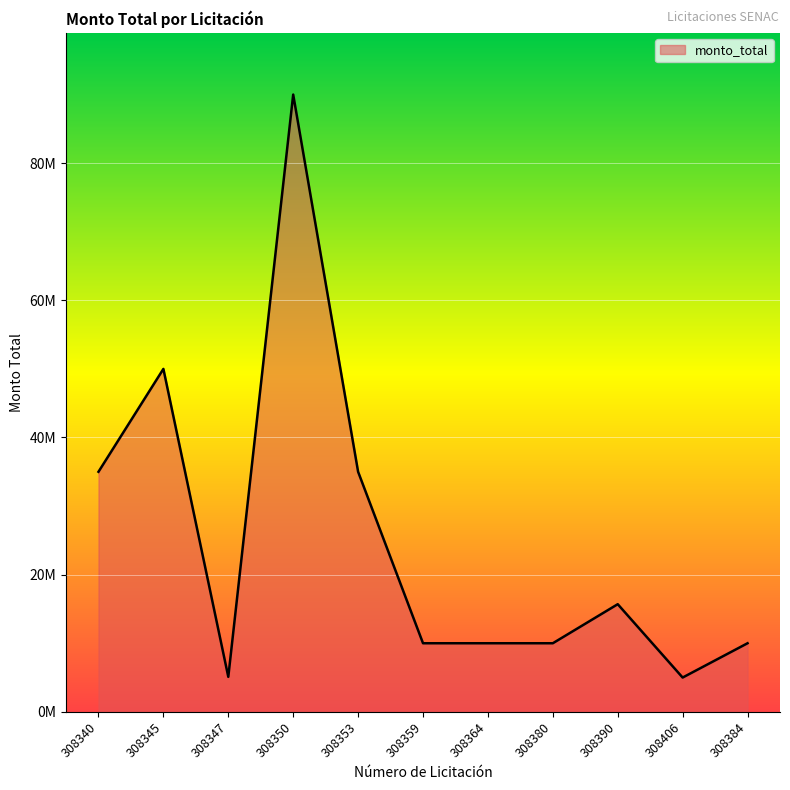

Reading right to left, transcribe all the data shown in this chart.

10000000	4998500	15693550	10000000	10000000	10000000	35000000	90000000	5100000	50000000	35000000